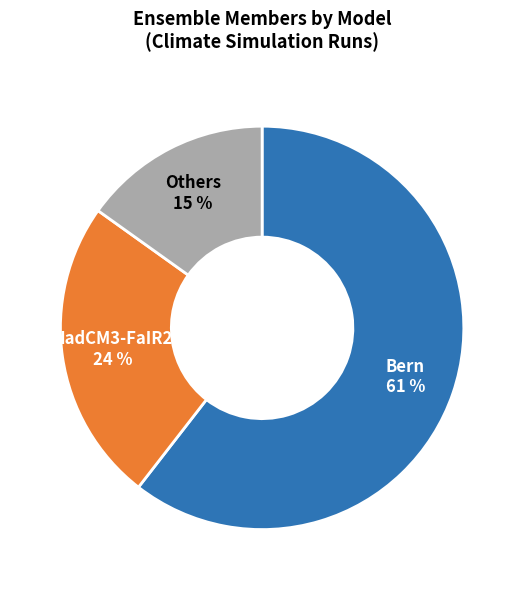

Does any single category account for the majority?

Yes